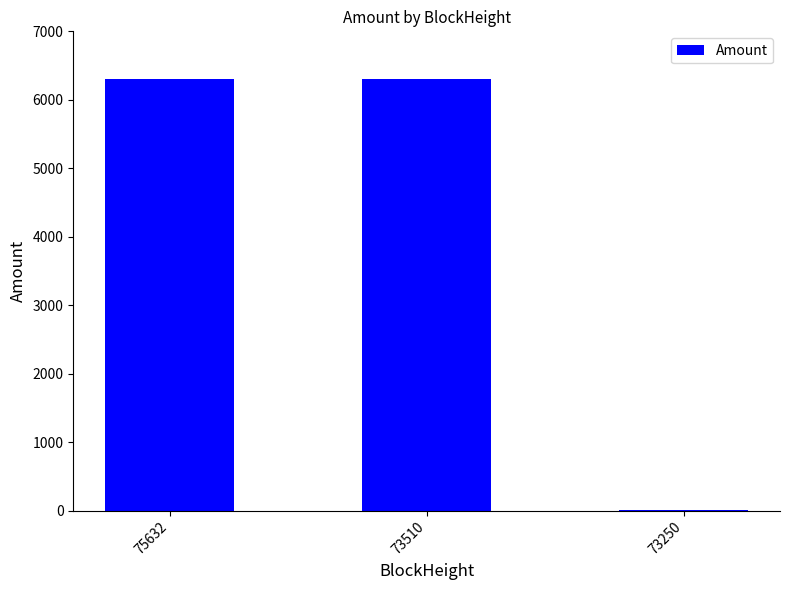

What is the change in value from 75632 to 73510?

-9.0